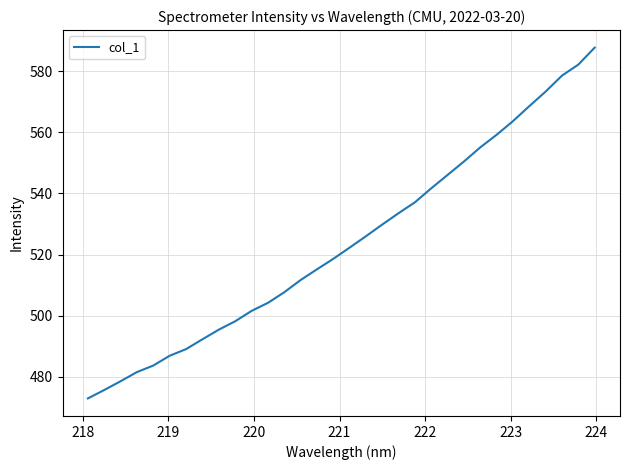

How many distinct data groups are displayed?

1